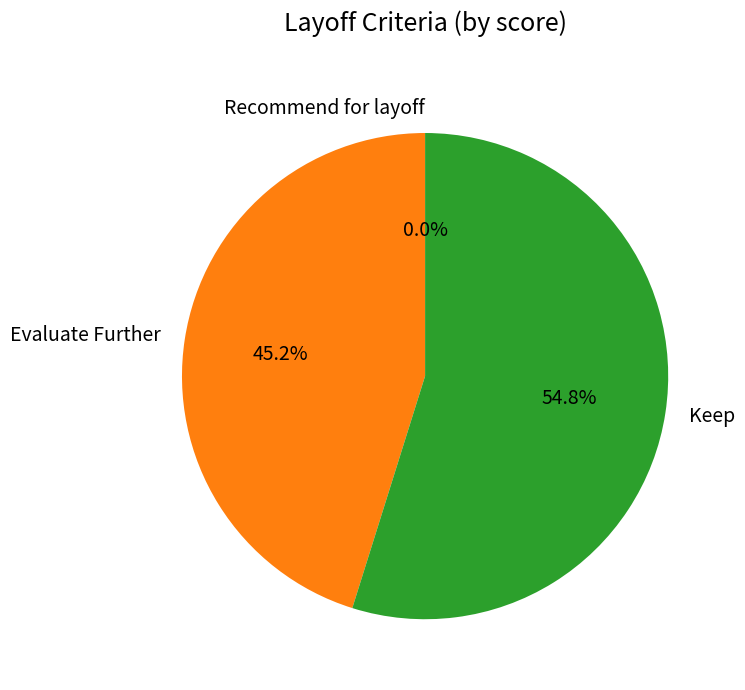

Approximately how many times larger is the value at Evaluate Further compared to Keep?

0.8